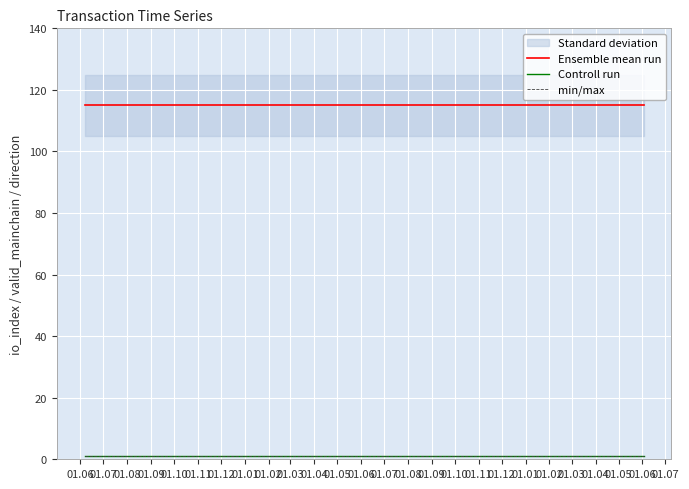

At which label does Controll run reach its peak?

01.06